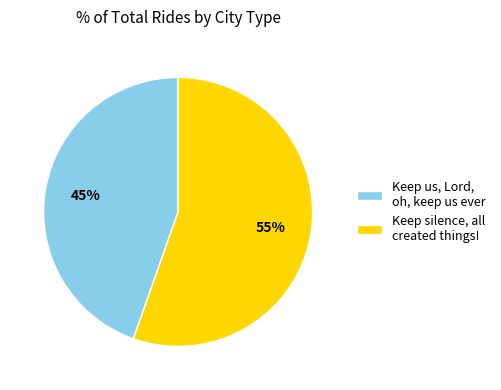

Do Keep us, Lord, oh, keep us ever and Keep silence, all created things! together represent more than half of the pie?

Yes